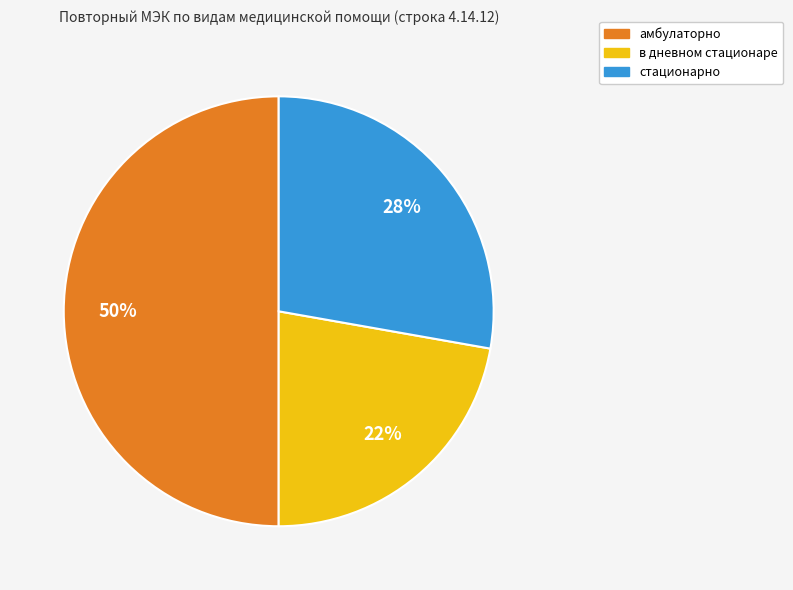

To the nearest percent, what is the difference between the largest and smallest slice percentages?

28%